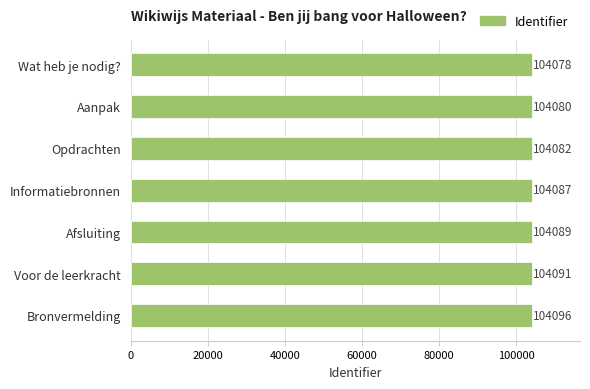

Count the values in the range 104080 to 104091.

5